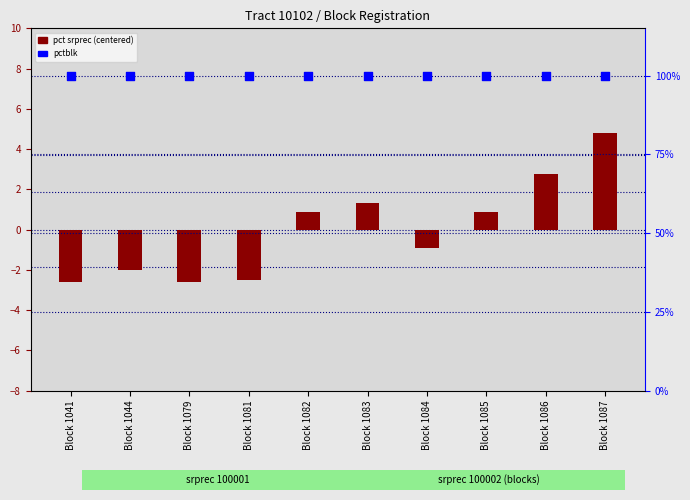

Is the value of pct srprec (centered) at Block 1079 greater than the value of pctblk at Block 1084?

No